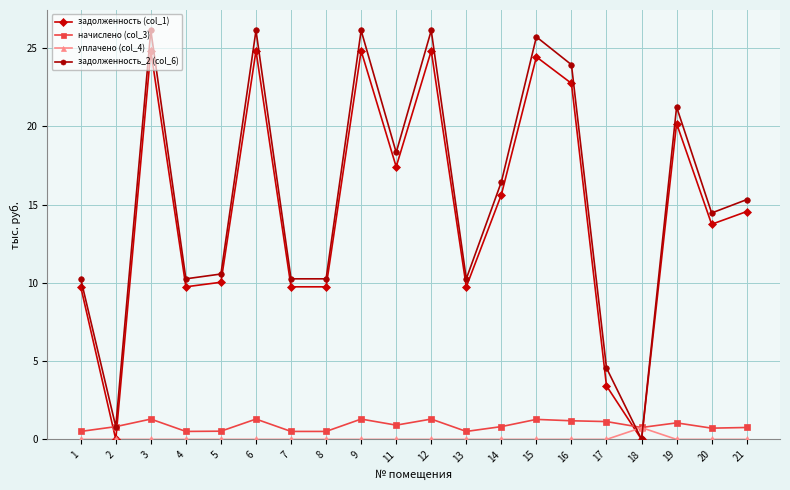

What is the spread (max minus min) of values at 1?

10.3